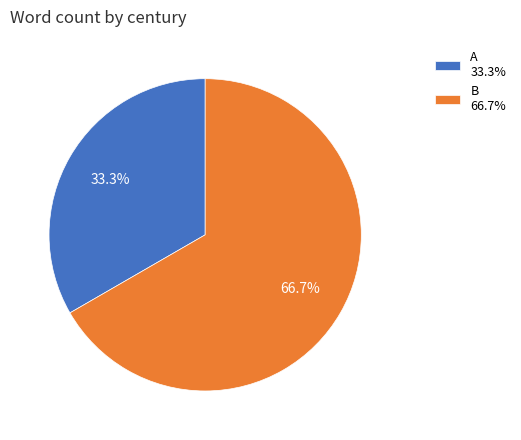

True or false: A accounts for 33% of the total.

True